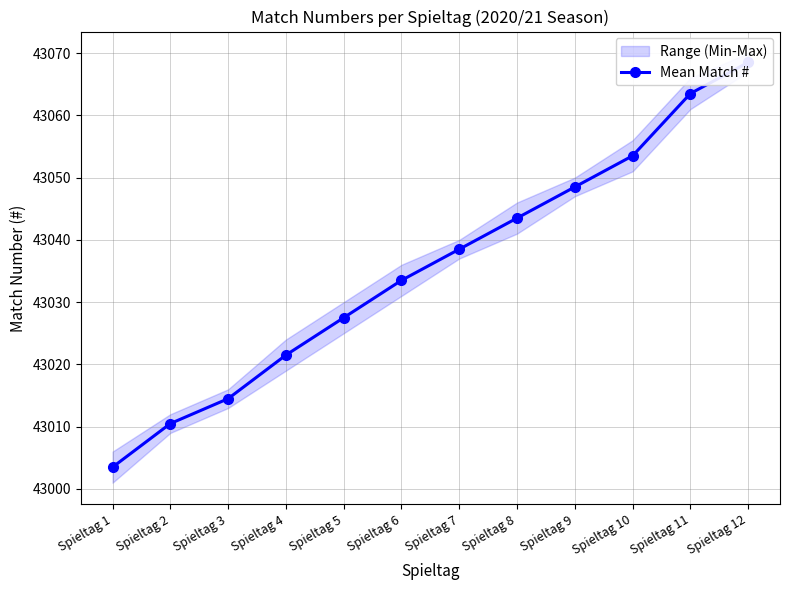

Rank the categories by value from highest to lowest.

Spieltag 12, Spieltag 11, Spieltag 10, Spieltag 9, Spieltag 8, Spieltag 7, Spieltag 6, Spieltag 5, Spieltag 4, Spieltag 3, Spieltag 2, Spieltag 1